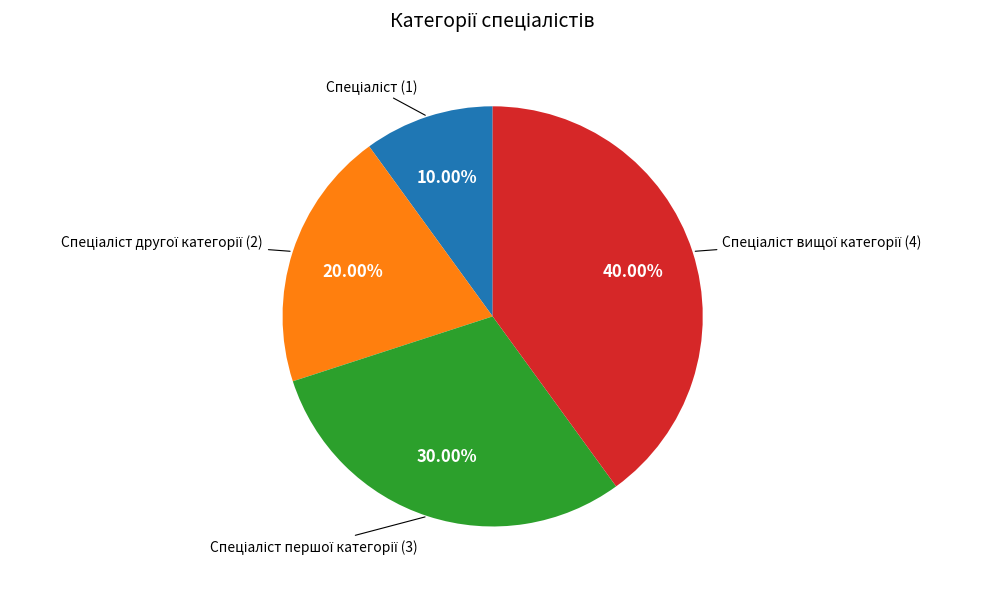

Does any single category account for the majority?

No